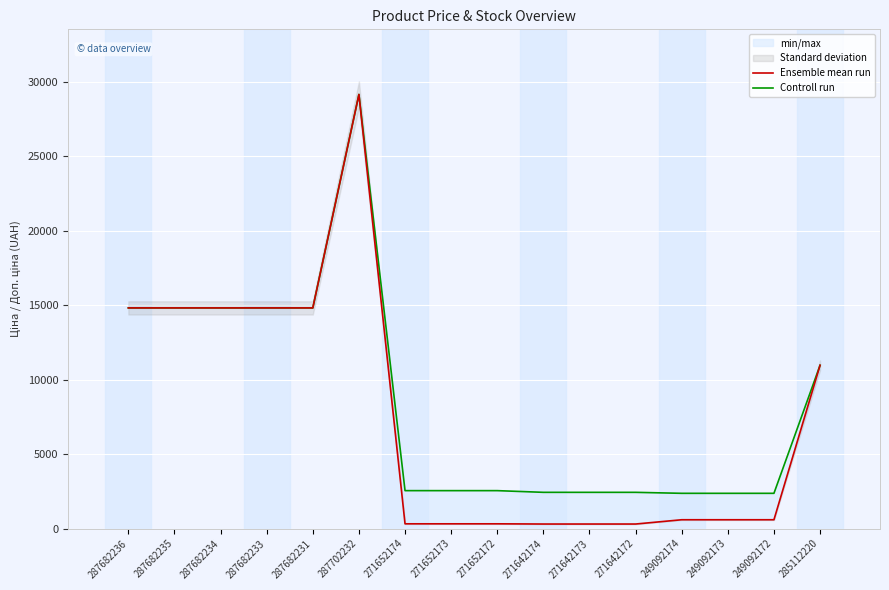

What is the value of the Ensemble mean run point at the 11th from the left?

304.1